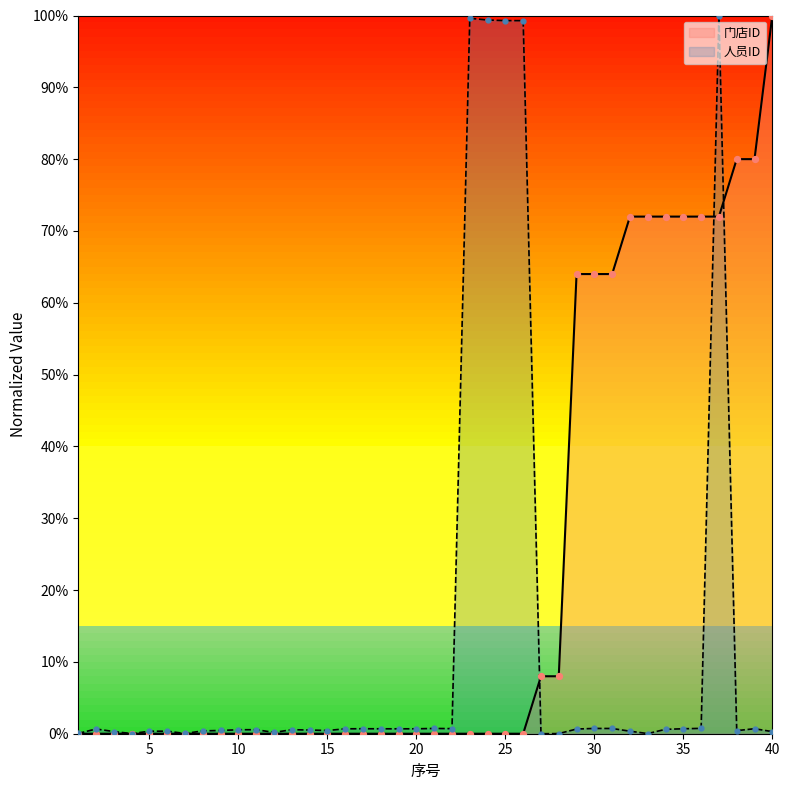

Which series contains the lowest Y value?

门店ID